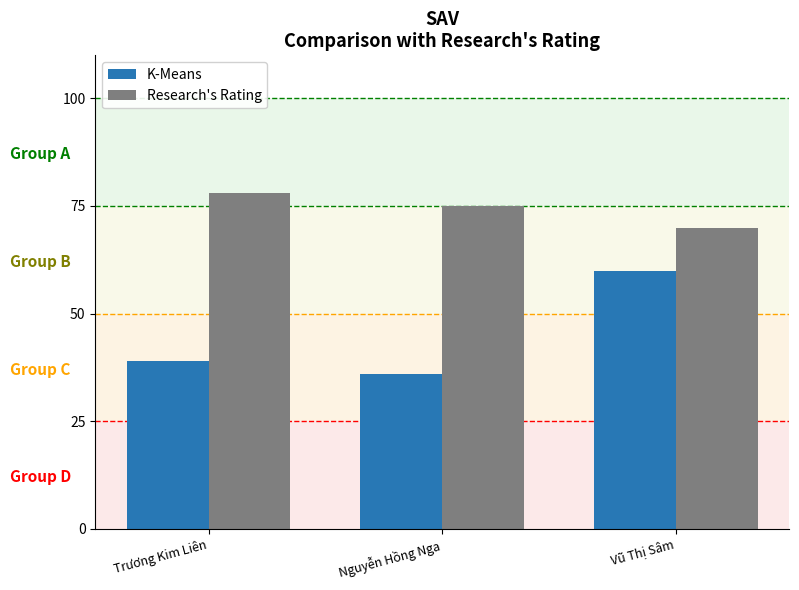

What is the approximate value of K-Means at Trương Kim Liên, to the nearest 10?

40